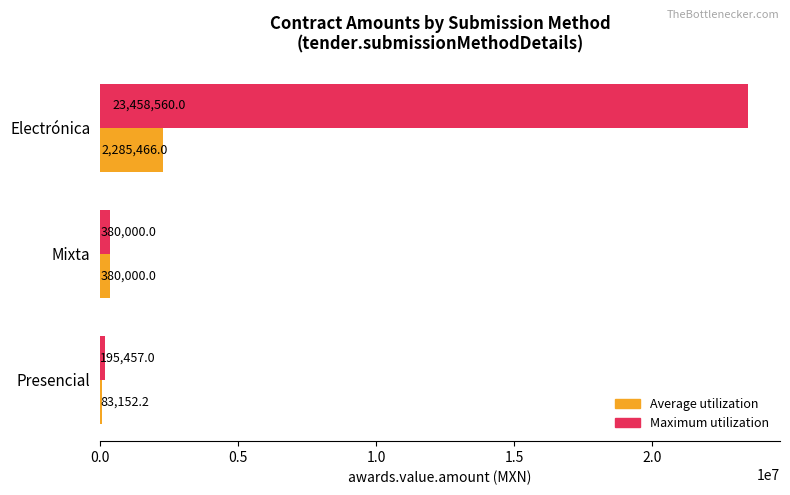

At which category is the sum across all series the highest?

Electrónica